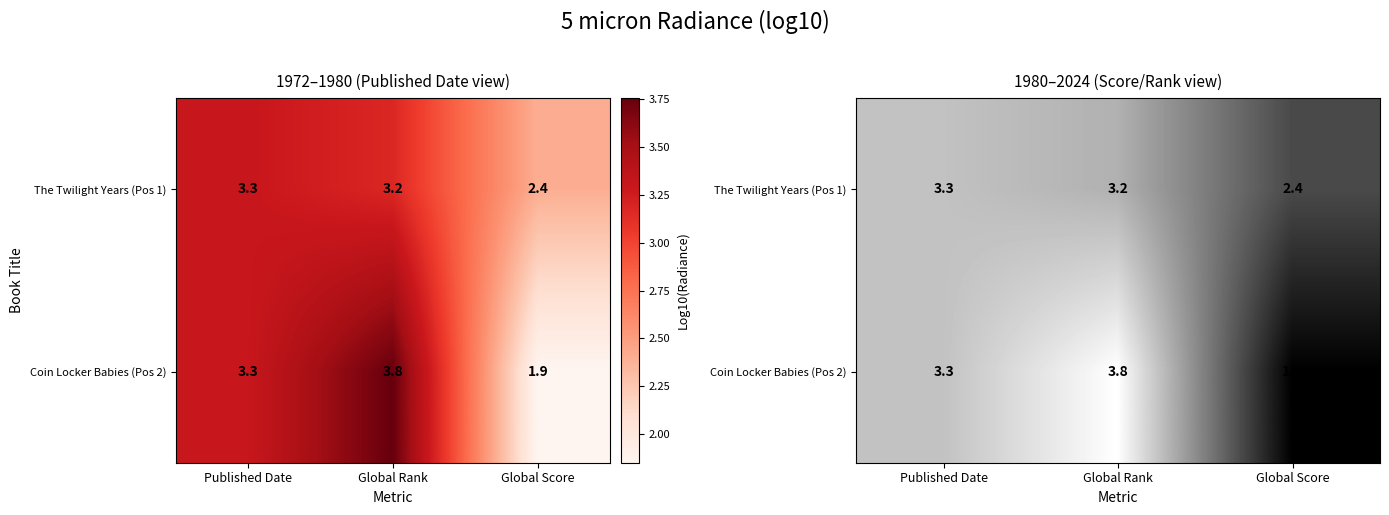

The value of Coin Locker Babies (Pos 2) at Global Rank is 3.8. True or false?

True